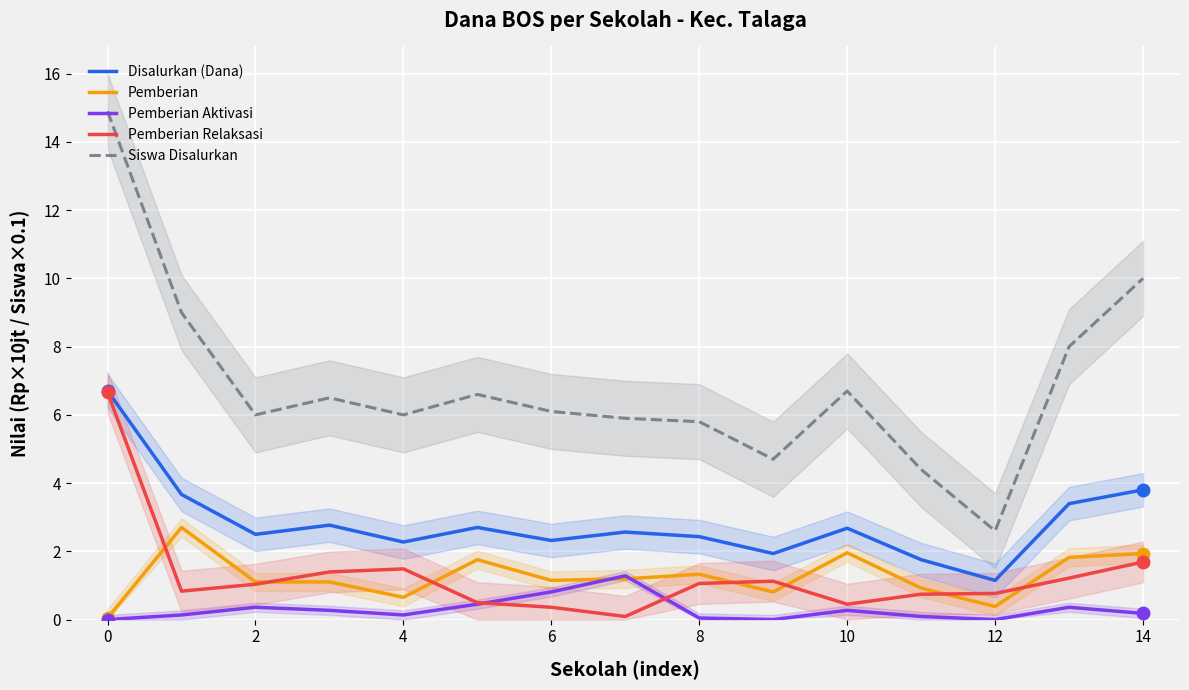

Does the chart display data point markers on the line(s)?

No